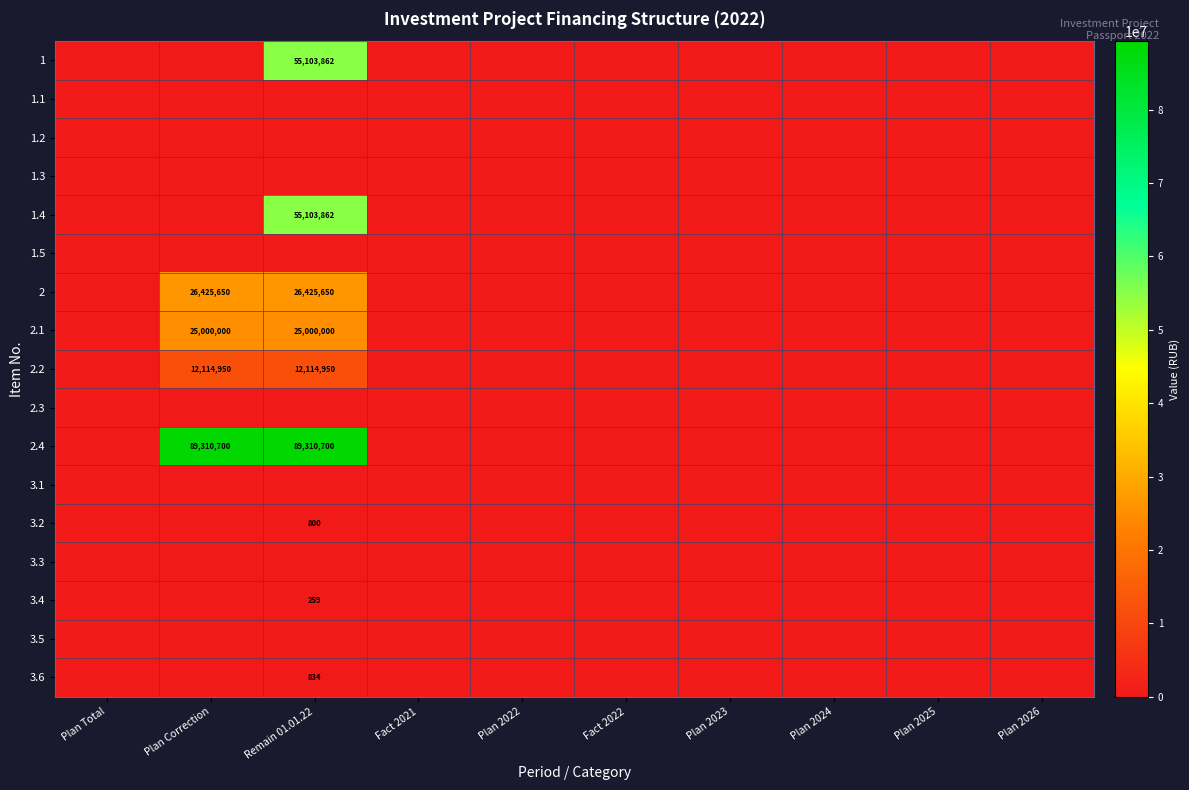

The value of 2.1 at Remain 01.01.22 is 10819524.5. True or false?

False